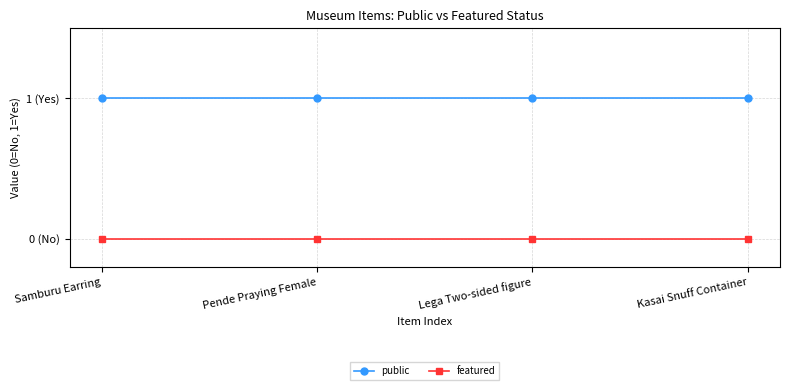

True or false: public and featured cross at least once.

False